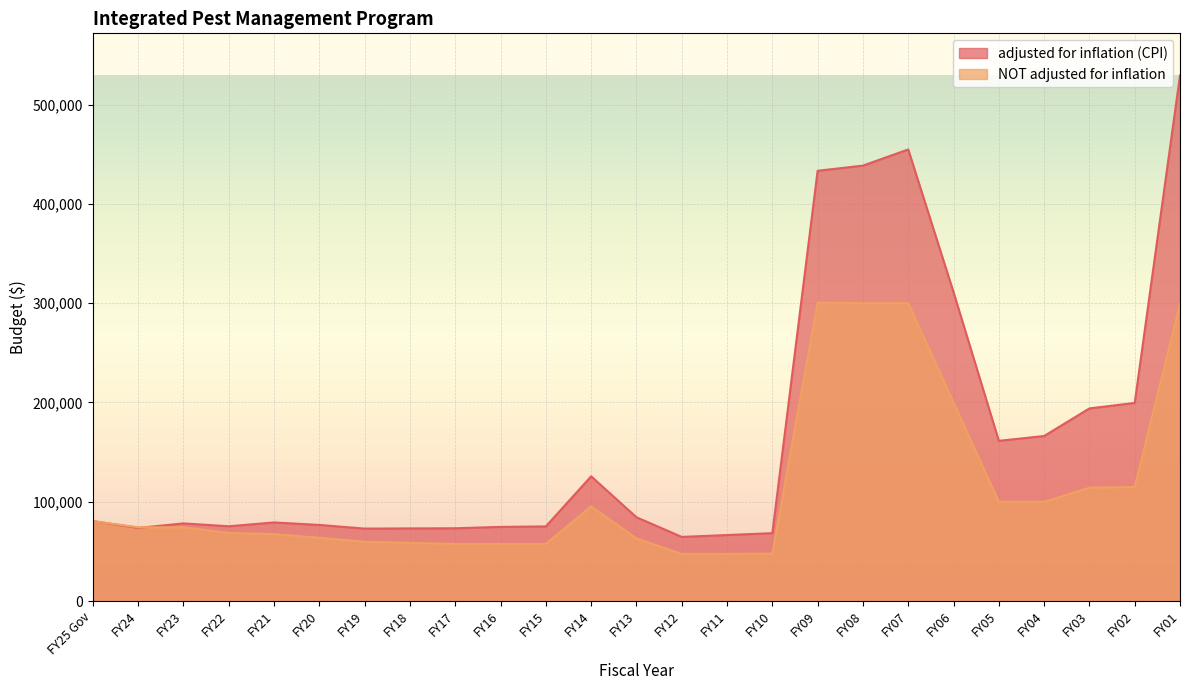

Which label corresponds to the smallest value in the chart?

FY12